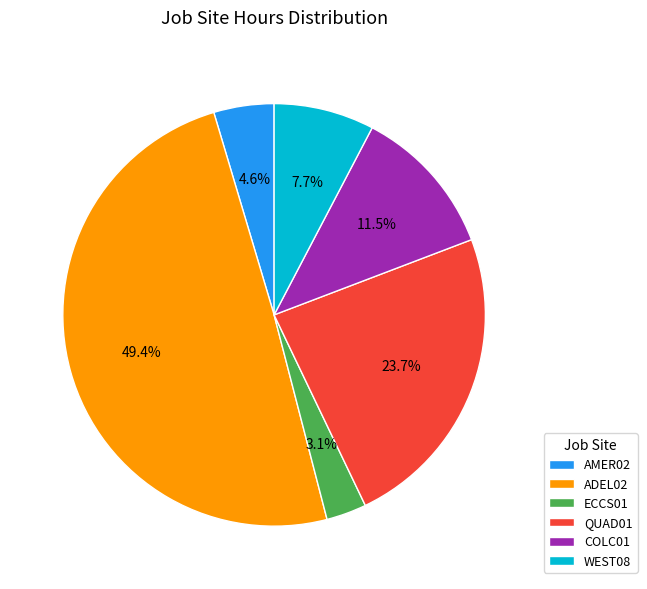

How many slices are in this pie chart?

6